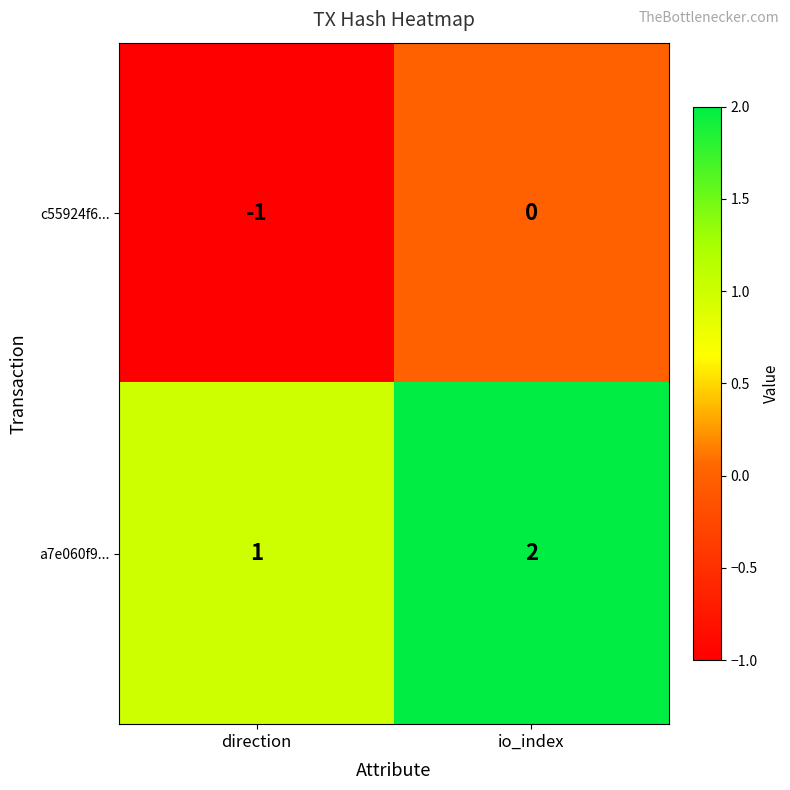

At how many categories does at least one series exceed 0?

2